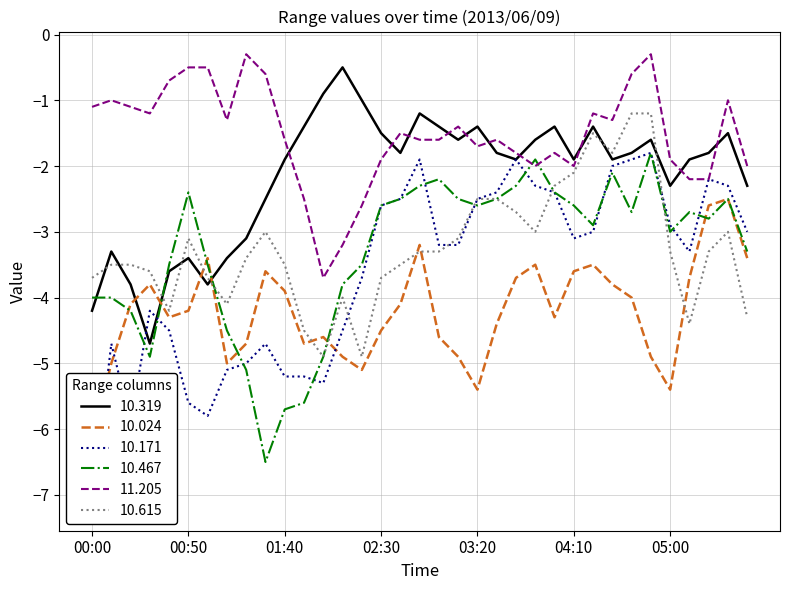

True or false: 10.319 has a value of -4.2 at 00:00.

True